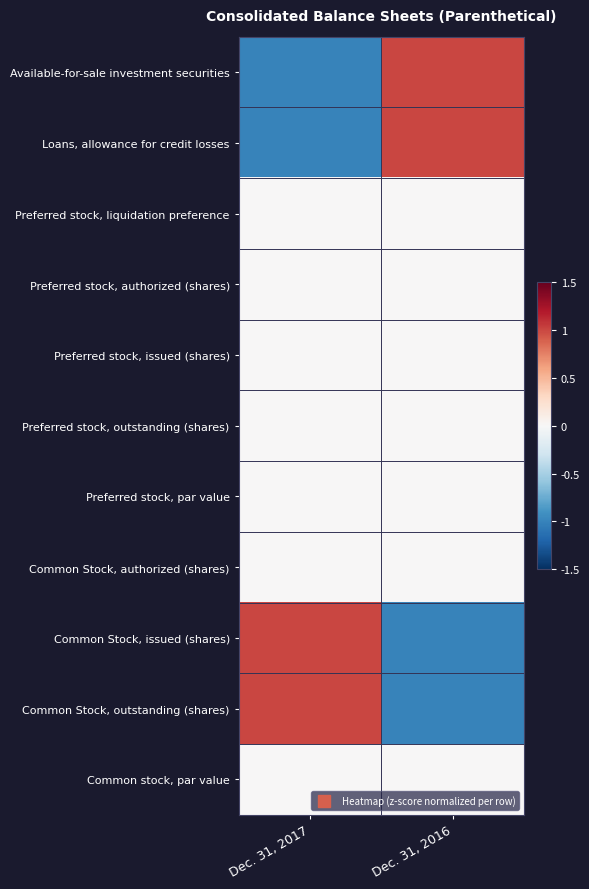

Which series has the largest total across all categories?

row_0